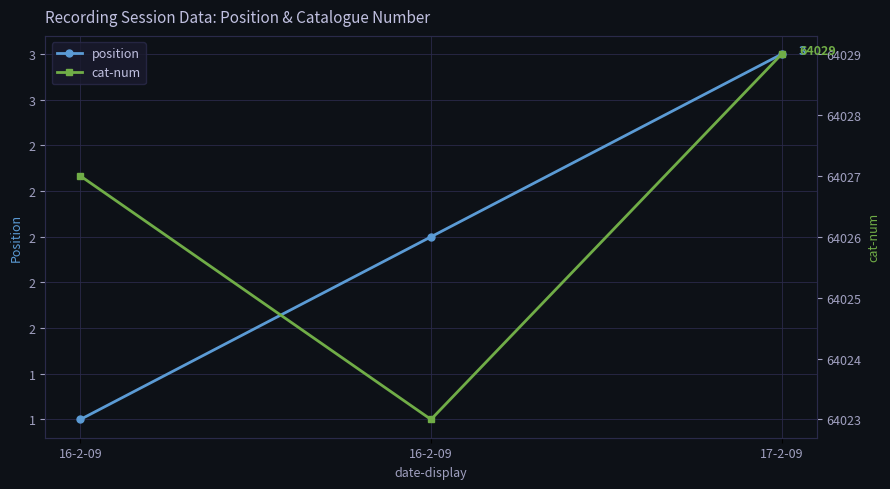

What is the value of the position point at the 1st from the left?

1